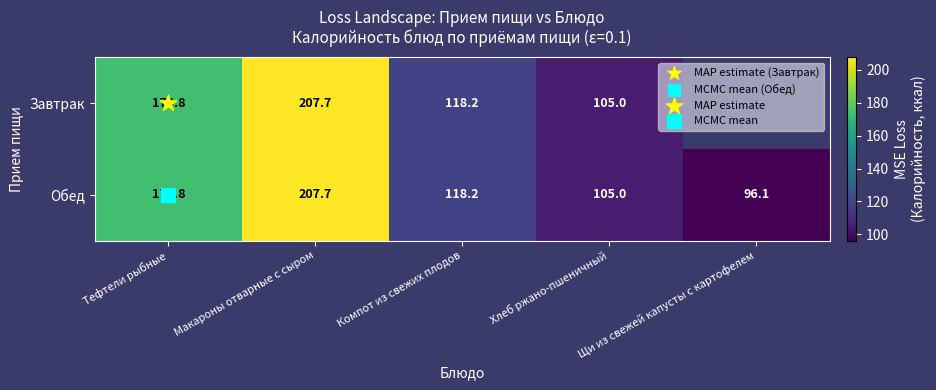

What is the smallest value displayed?

96.1